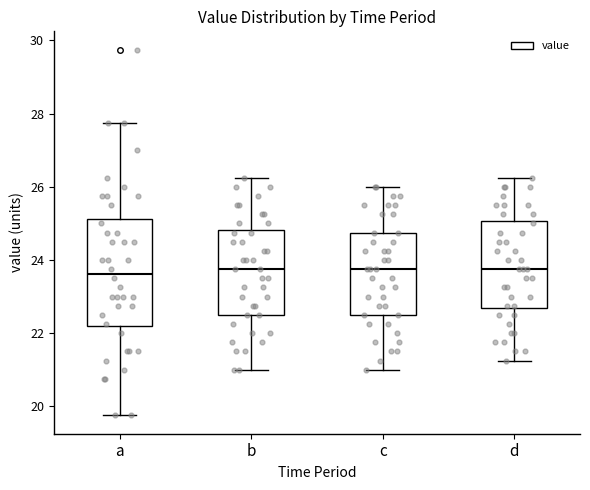

Reading left to right, transcribe this box plot: for each box, give where its median line is, the range the box spans, and where its two whiskers end, as read against the y-axis. The values are not printed on the chart, so give them approximately, as read against the axis.

a: median 23.6, box 22.2 to 25.2, whiskers 19.8 to 27.8
b: median 23.8, box 22.6 to 24.8, whiskers 21.0 to 26.2
c: median 23.8, box 22.6 to 24.8, whiskers 21.0 to 26.0
d: median 23.8, box 22.6 to 25.0, whiskers 21.2 to 26.2